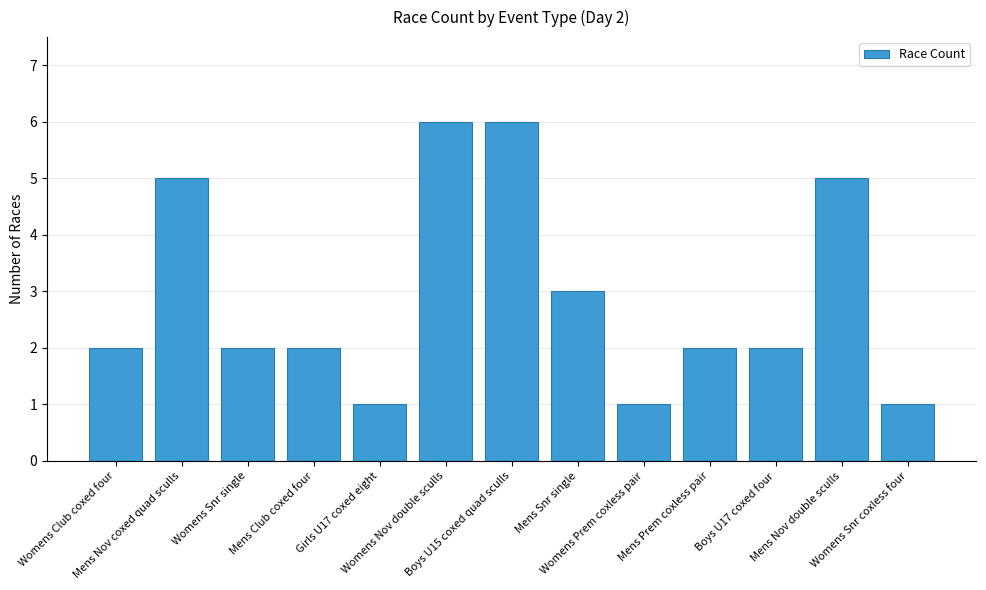

Reading left to right, list all the values displayed in this chart.

2	5	2	2	1	6	6	3	1	2	2	5	1